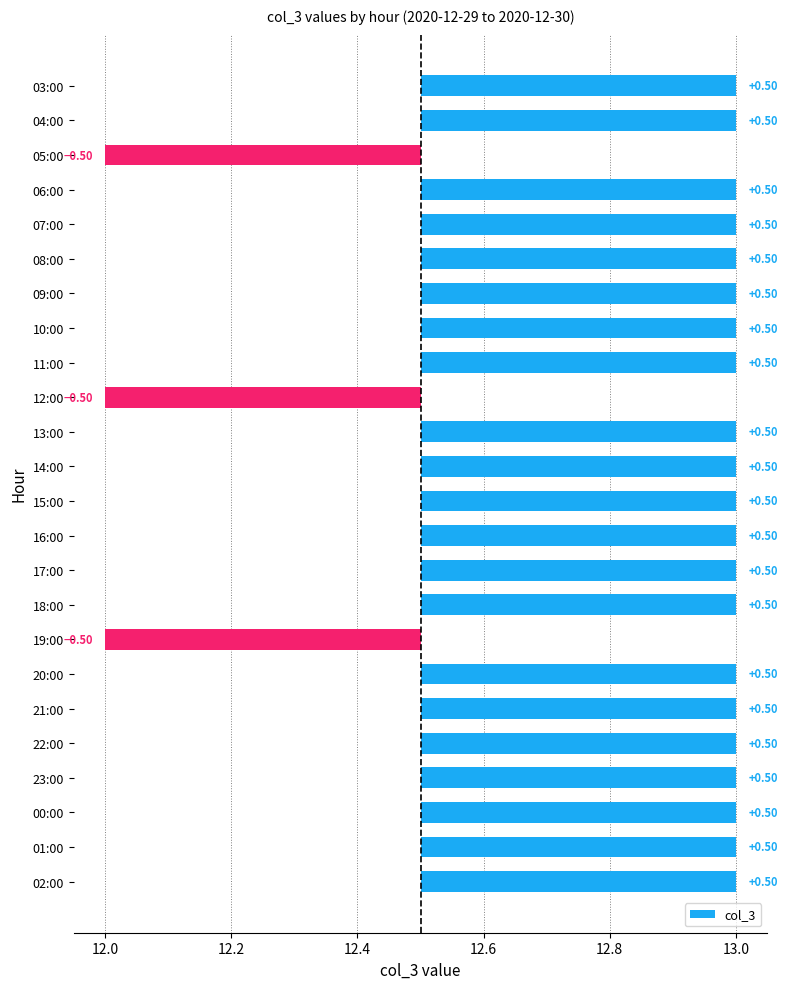

What is the approximate value at 02:00?

0.5